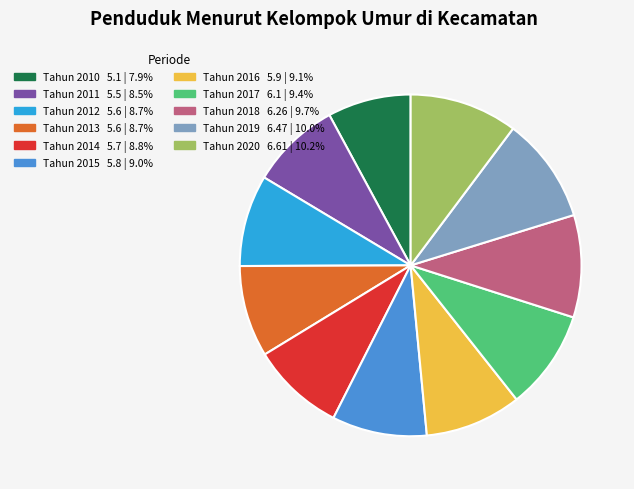

True or false: Tahun 2010 accounts for 8% of the total.

True